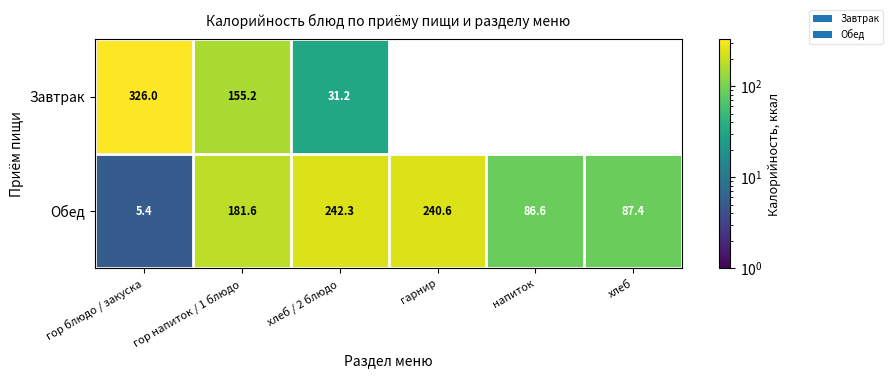

What is the difference between the Обед values at гор блюдо / закуска and гор напиток / 1 блюдо?

176.2